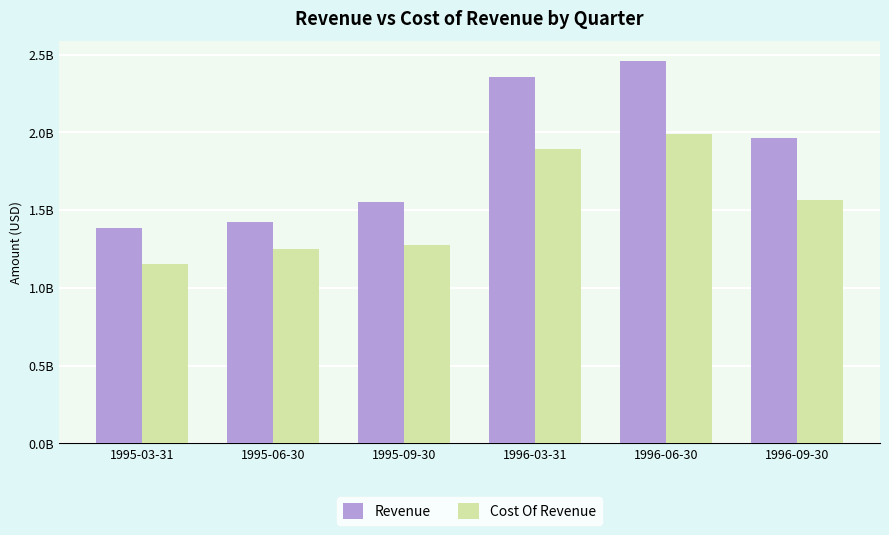

The value of Cost Of Revenue at 1995-06-30 is 844890784. True or false?

False